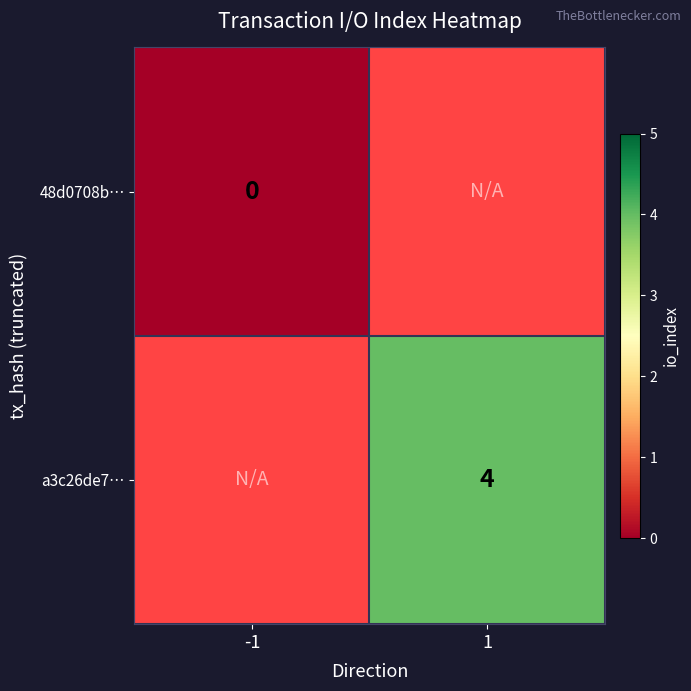

Count the number of categories in the chart.

2